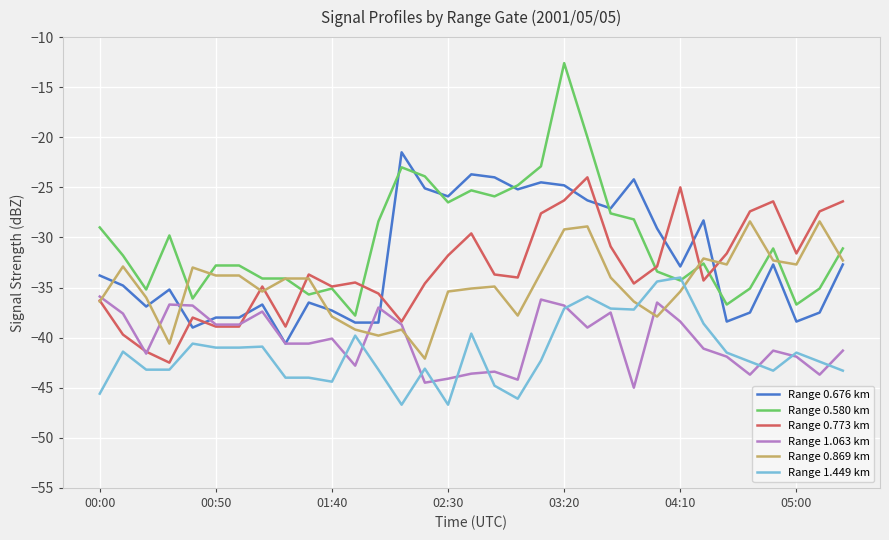

Which series has the largest total across all categories?

Range 0.580 km